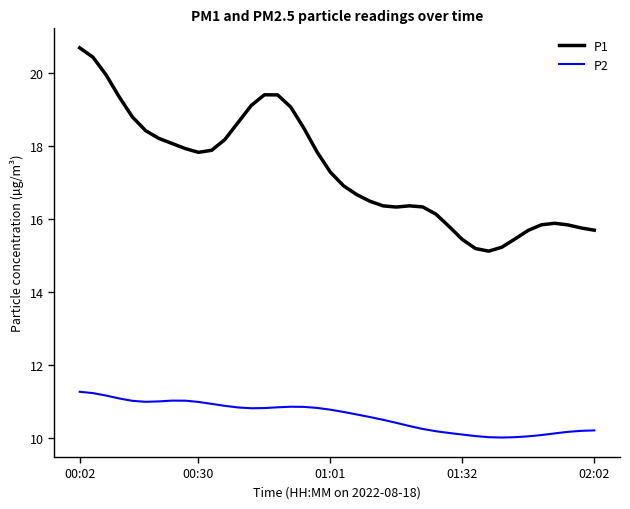

What is the difference between the maximum and minimum values in the P1 series?

5.6